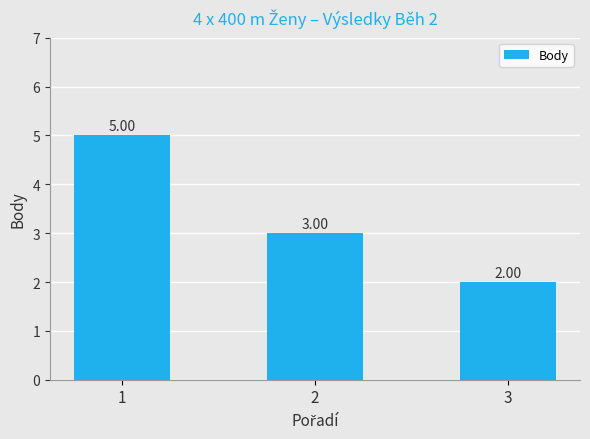

Reading left to right, what are all the values shown in this chart?

1=5	2=3	3=2